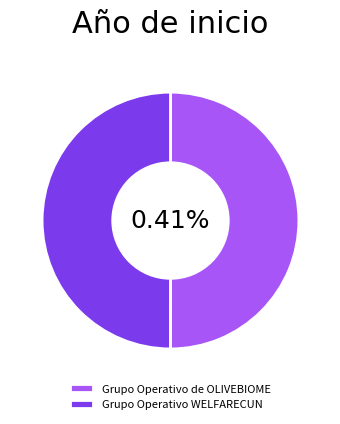

Do Grupo Operativo WELFARECUN and Grupo Operativo de OLIVEBIOME together represent more than half of the pie?

Yes